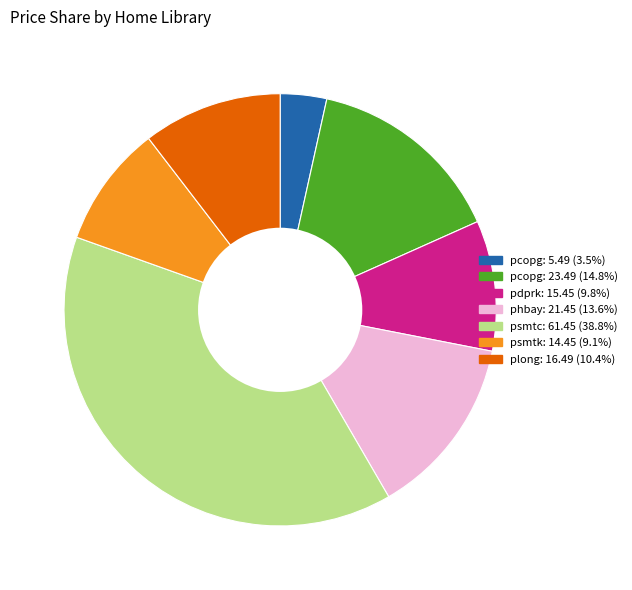

Does any single category account for the majority?

No